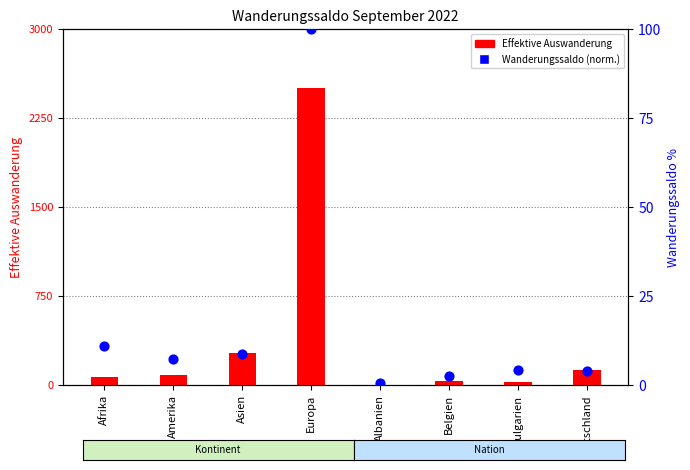

Is the value of Wanderungssaldo (norm.) at Deutschland greater than the value of Effektive Auswanderung at Asien?

No